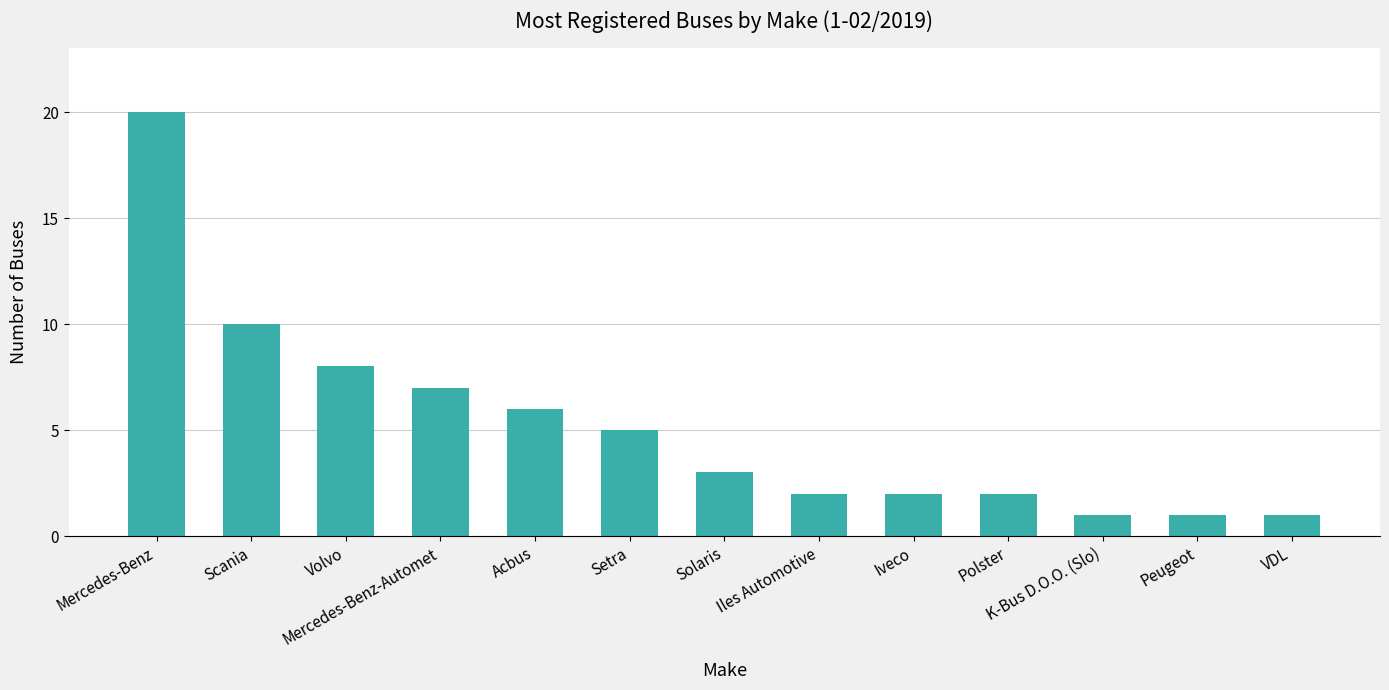

What is the label of the 13th bar from the right?

Mercedes-Benz